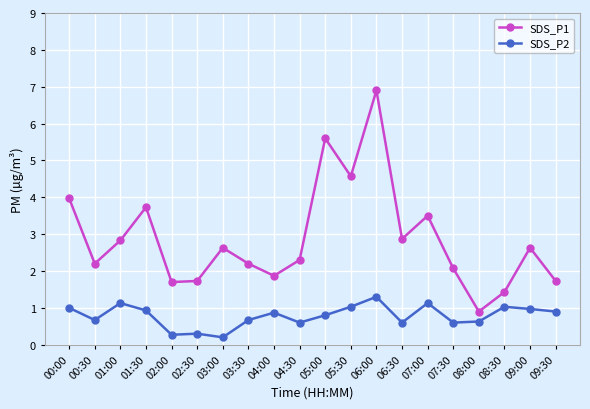

At how many categories does at least one series exceed 1?

19